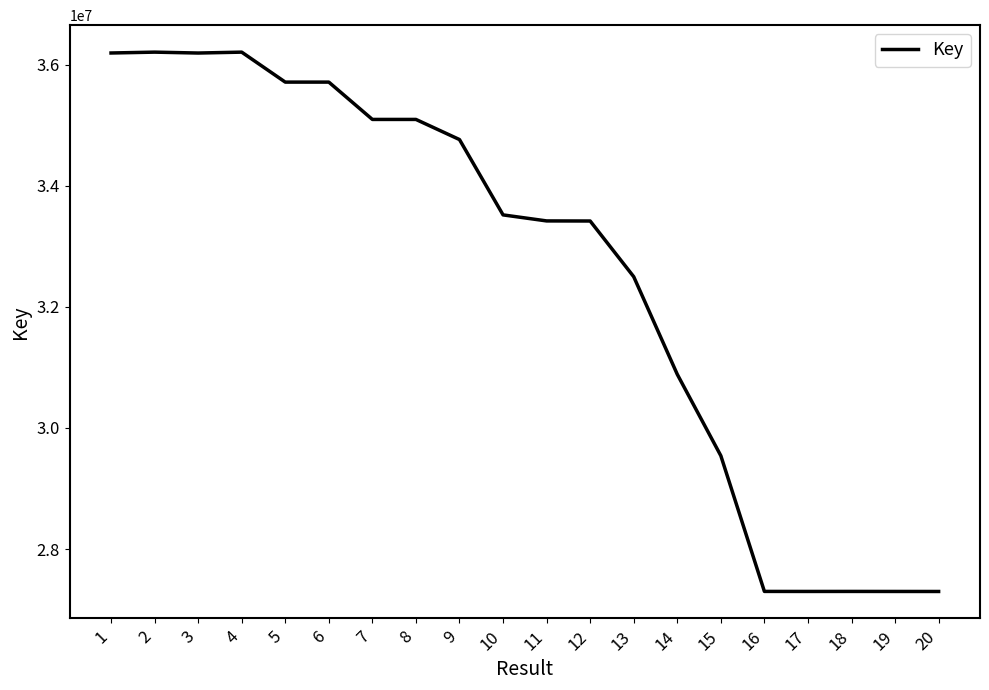

What is the change in value from 1 to 10?

-2675557